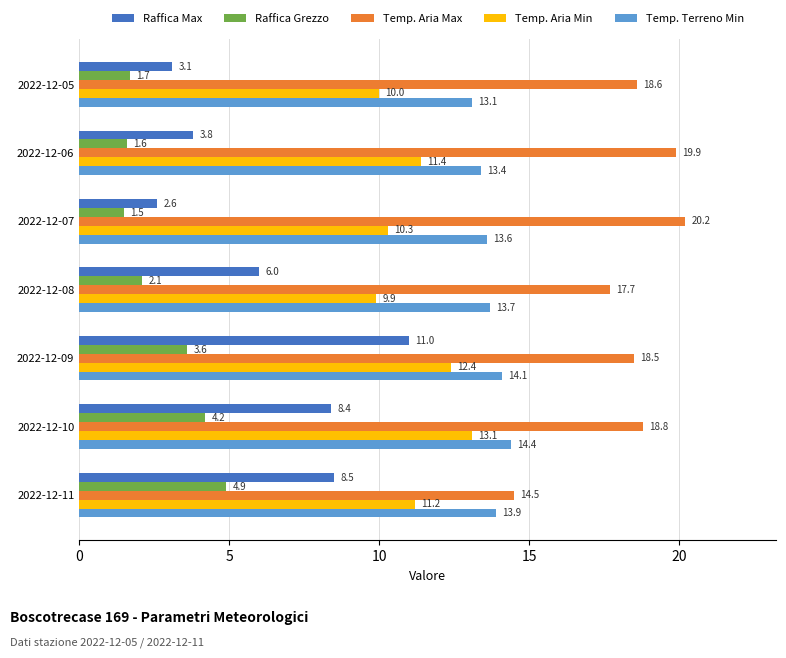

At which label does Raffica Max reach its peak?

2022-12-09